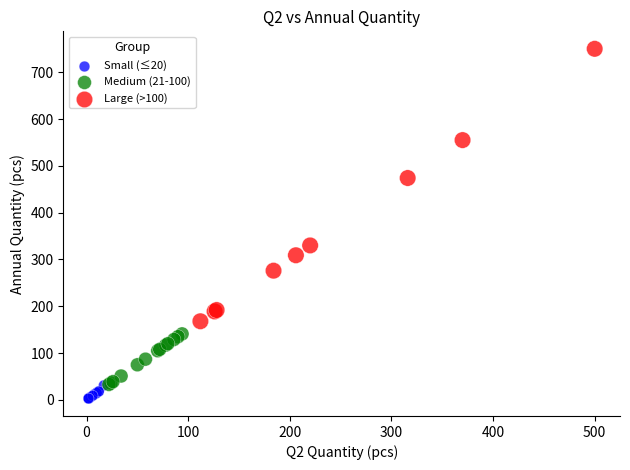

What are all the series names shown in the legend?

Small (≤20), Medium (21-100), Large (>100)